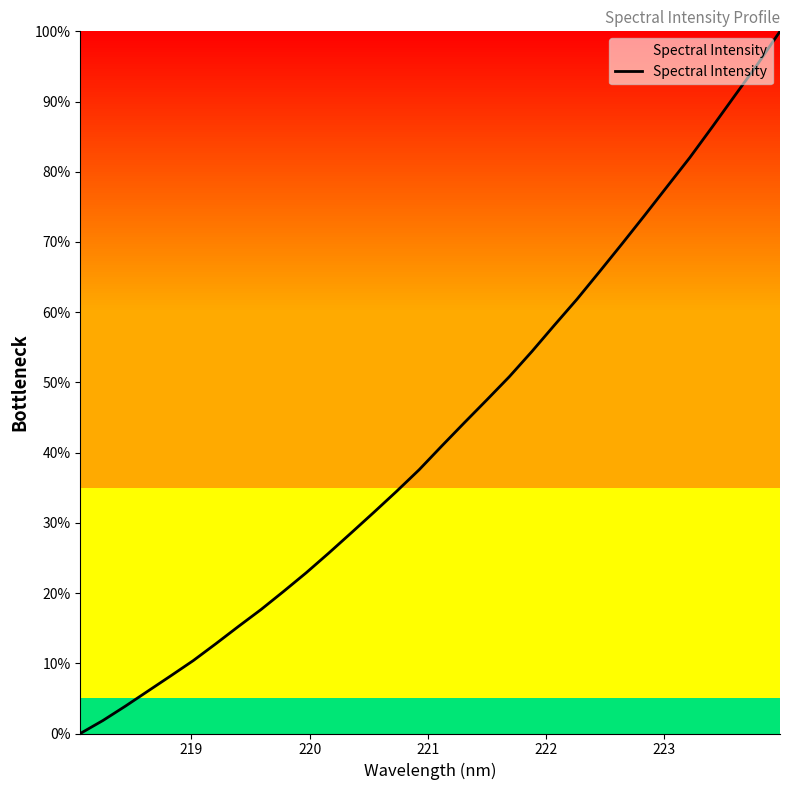

What is the difference between the maximum and minimum values?

100.0